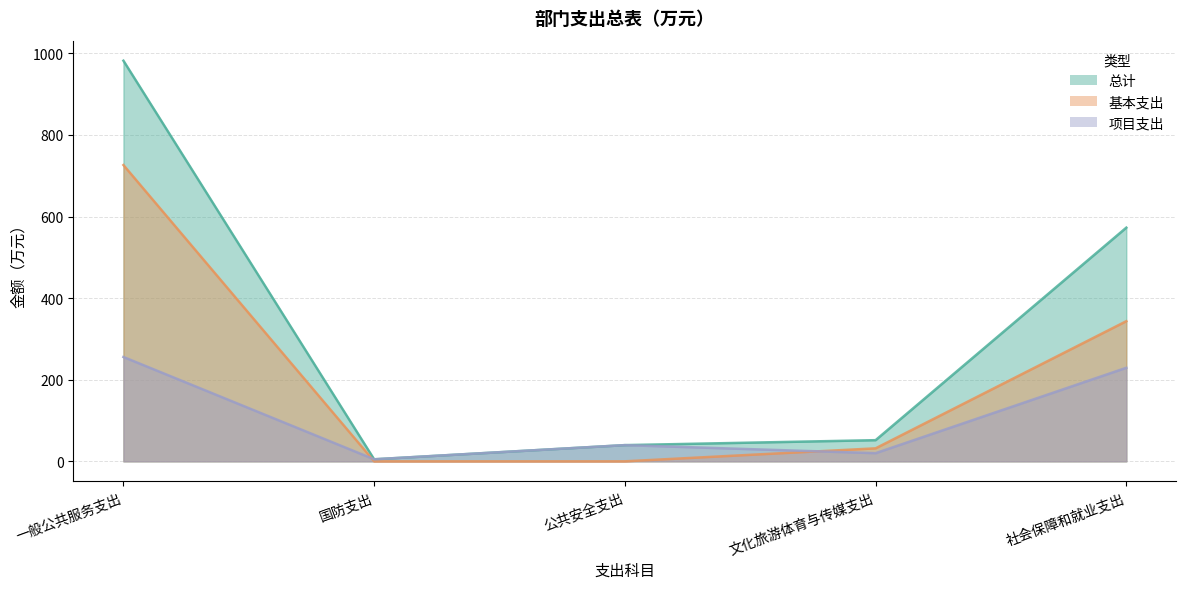

How many interior local valleys does the 总计 series have?

1